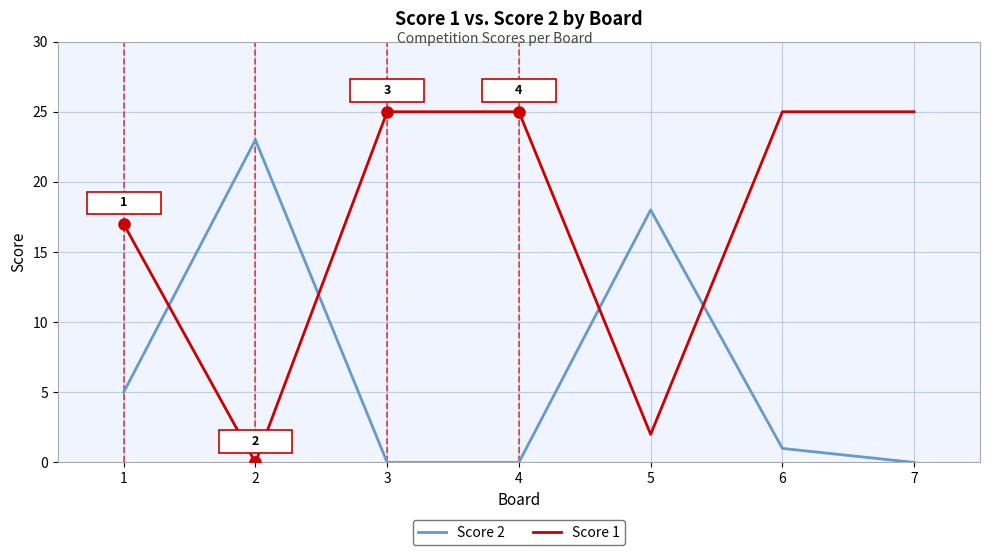

Is the value of Score 2 at 3 greater than the value of Score 1 at 7?

No